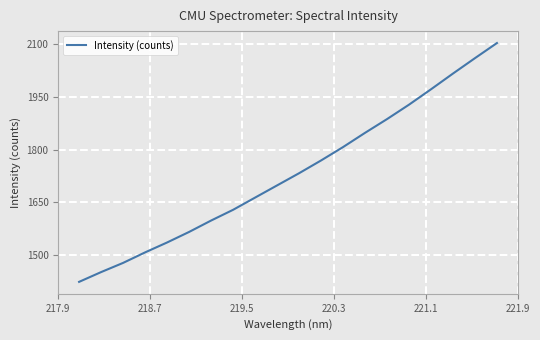

How many categories are shown in the chart?

20